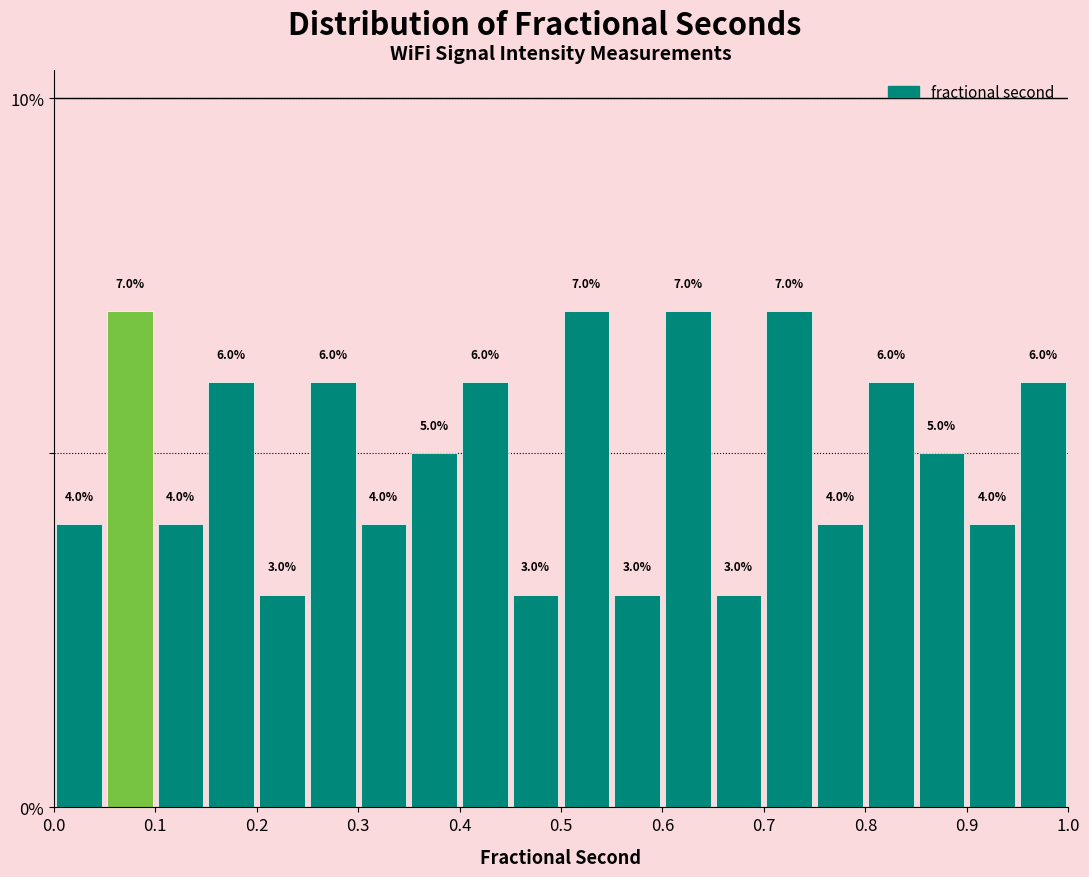

Reading left to right, transcribe this chart: for each bar, give the range it covers on the x-axis and its height.

0.00 to 0.05: 4.0
0.05 to 0.10: 7.0
0.10 to 0.15: 4.0
0.15 to 0.20: 6.0
0.20 to 0.25: 3.0
0.25 to 0.30: 6.0
0.30 to 0.35: 4.0
0.35 to 0.40: 5.0
0.40 to 0.45: 6.0
0.45 to 0.50: 3.0
0.50 to 0.55: 7.0
0.55 to 0.60: 3.0
0.60 to 0.65: 7.0
0.65 to 0.70: 3.0
0.70 to 0.75: 7.0
0.75 to 0.80: 4.0
0.80 to 0.85: 6.0
0.85 to 0.90: 5.0
0.90 to 0.95: 4.0
0.95 to 1.00: 6.0